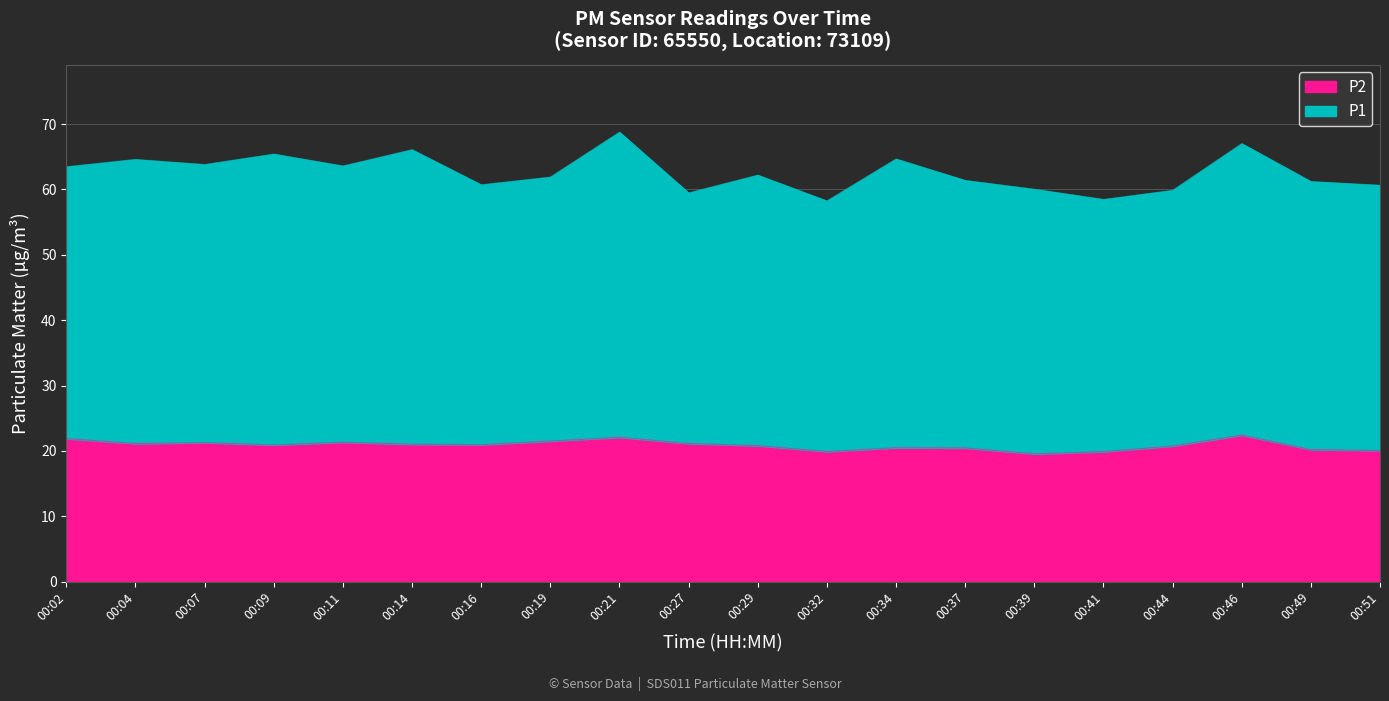

What is the value of the 1st point from the left?

21.9